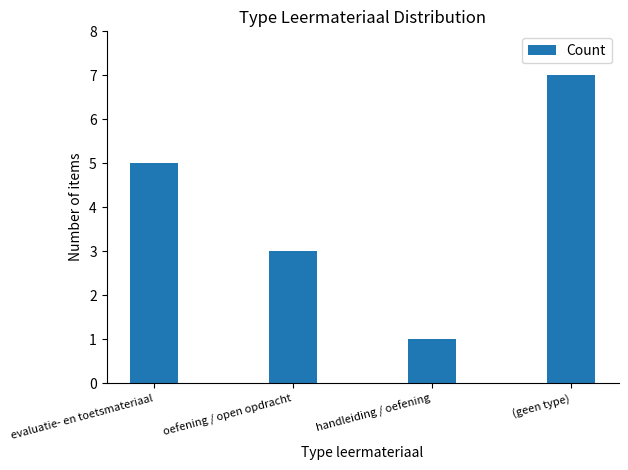

How many bars are there in total?

4